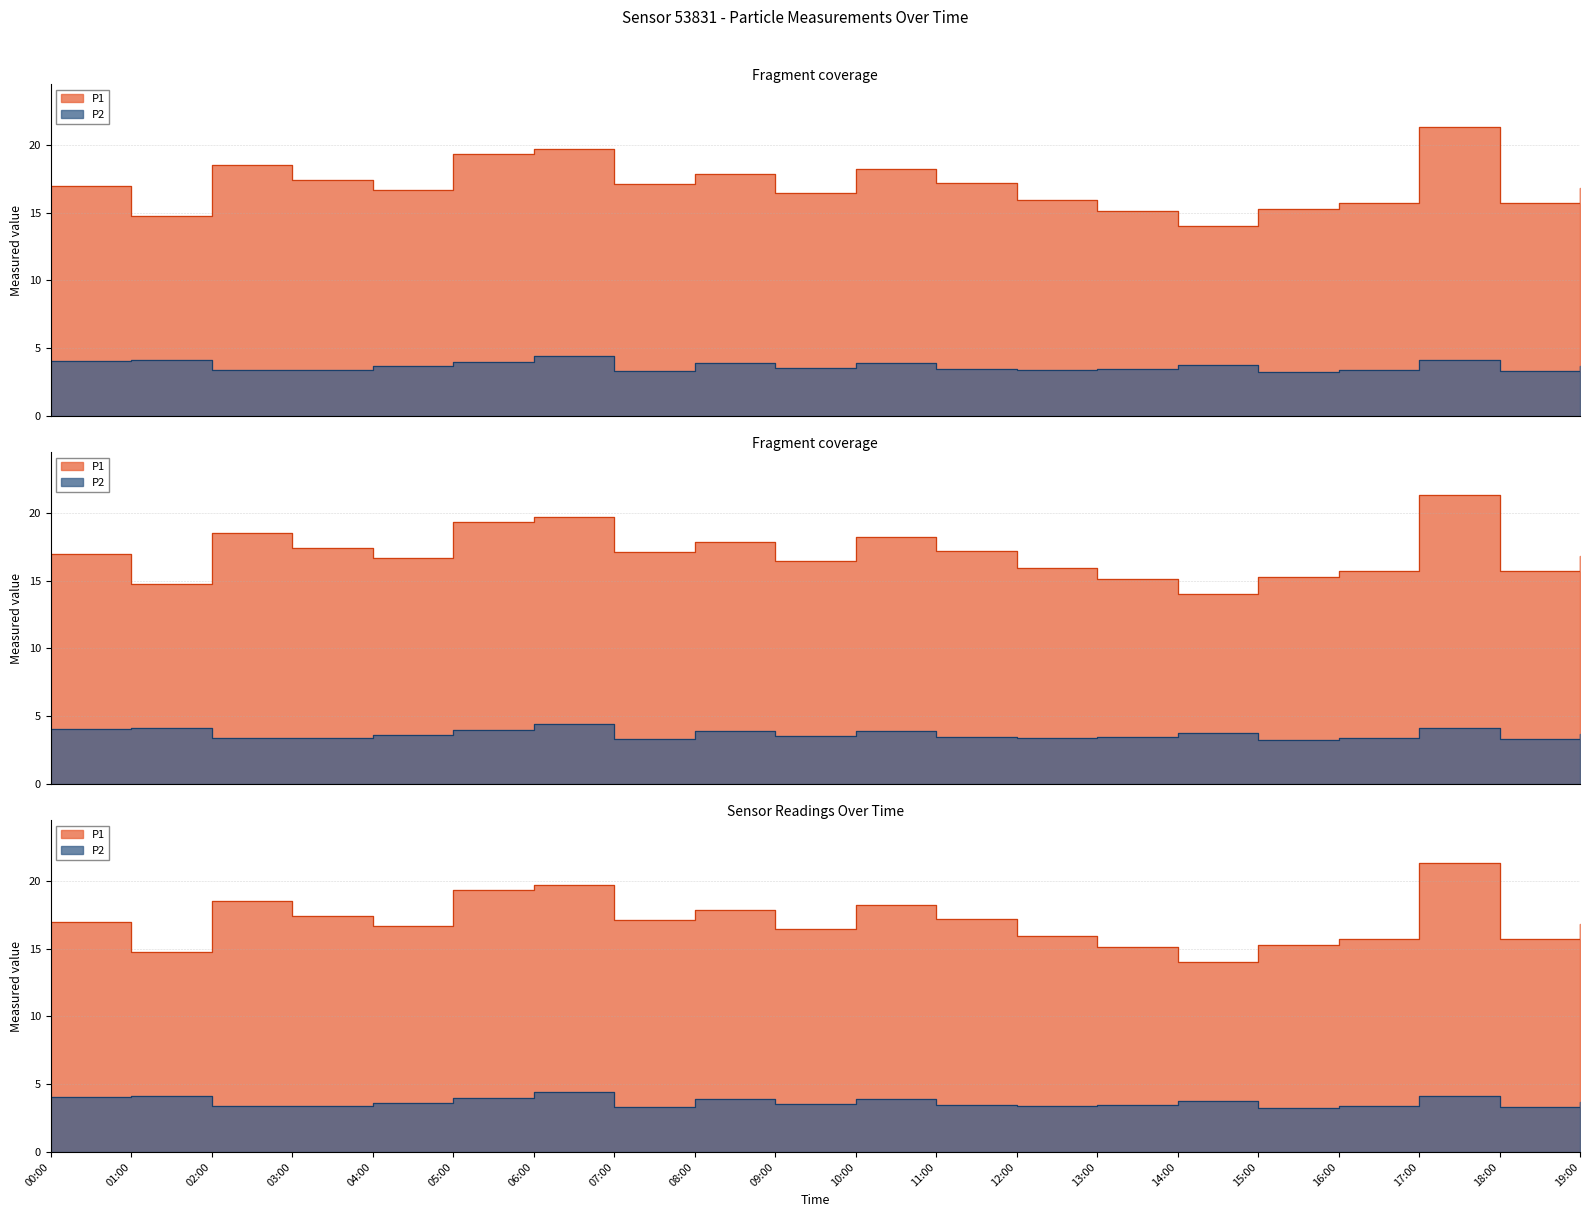

How many interior local valleys does the P2 series have?

5